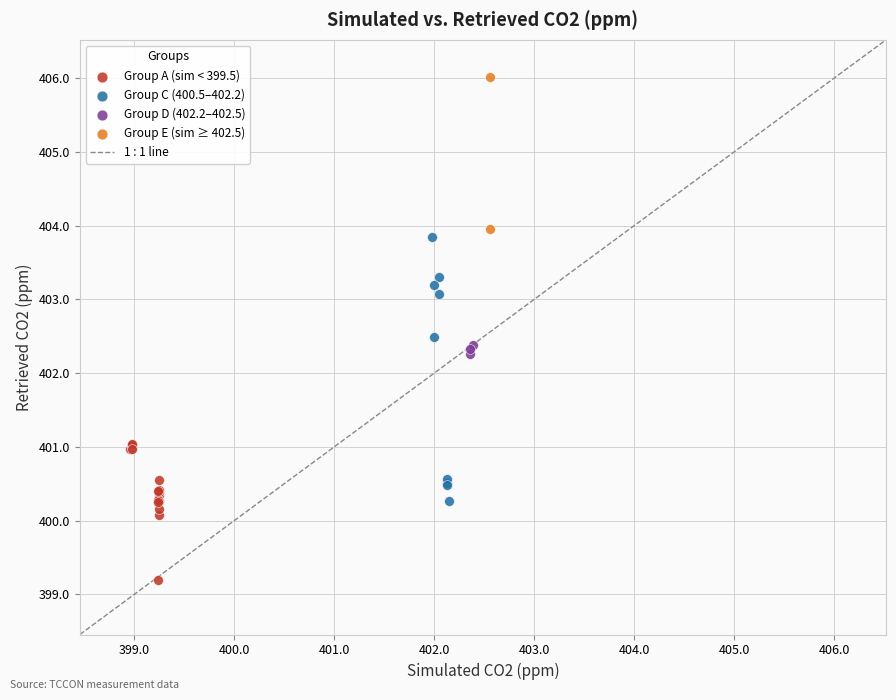

Which series reaches the minimum Y coordinate?

Group A (sim < 399.5)